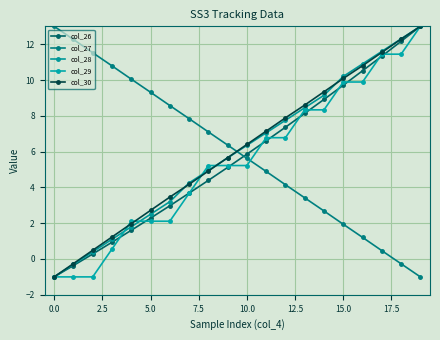

How many lines are shown in the chart?

5